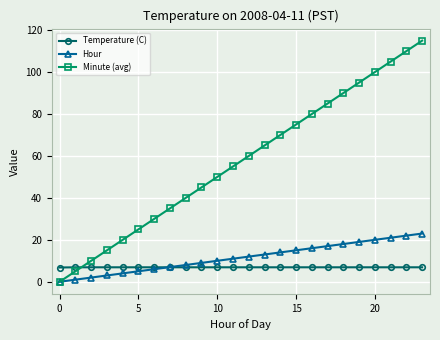

What is the value of the Temperature (C) point at the 13th from the left?

6.9